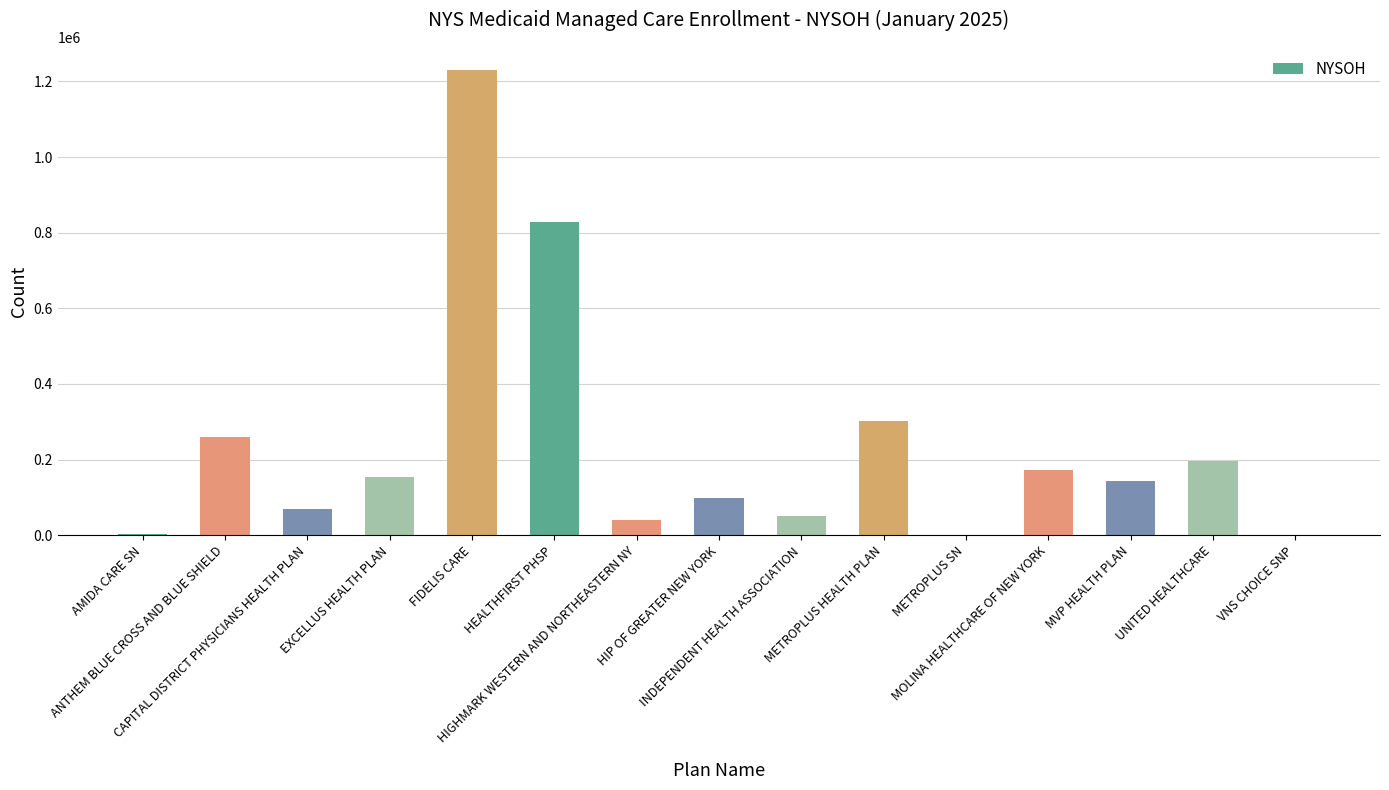

What is the maximum value shown in the chart?

1229513